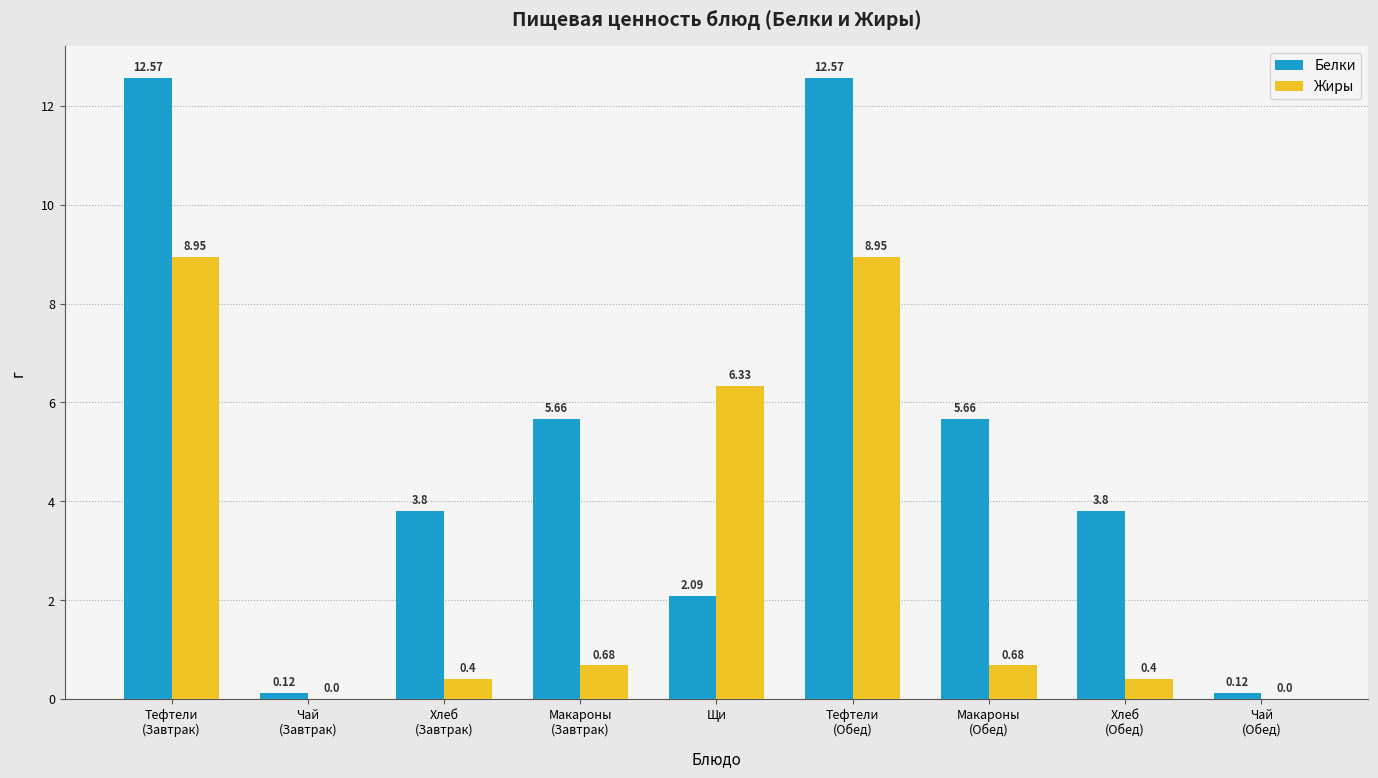

At which label is Жиры closest to 4?

Щи